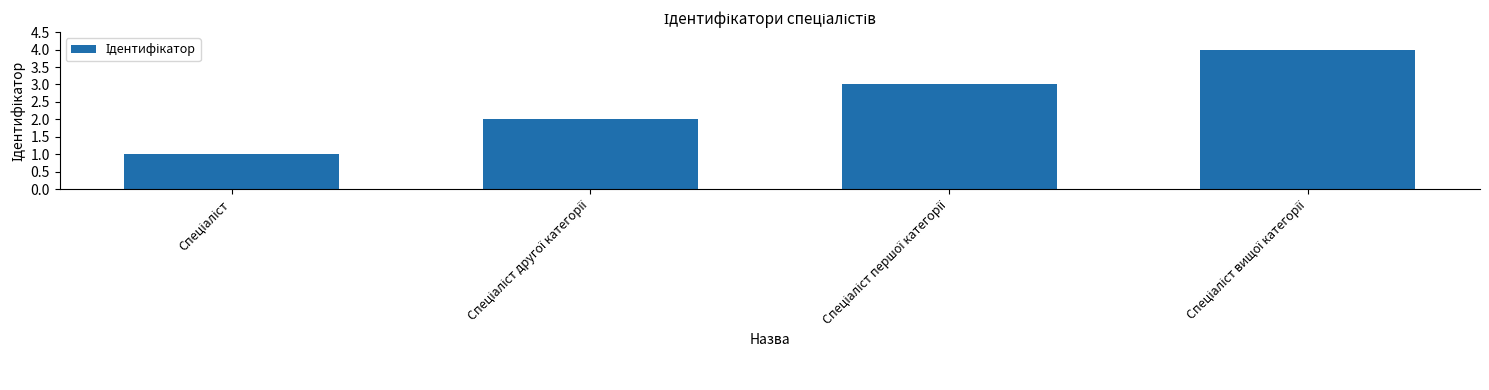

What is the greatest value displayed?

4